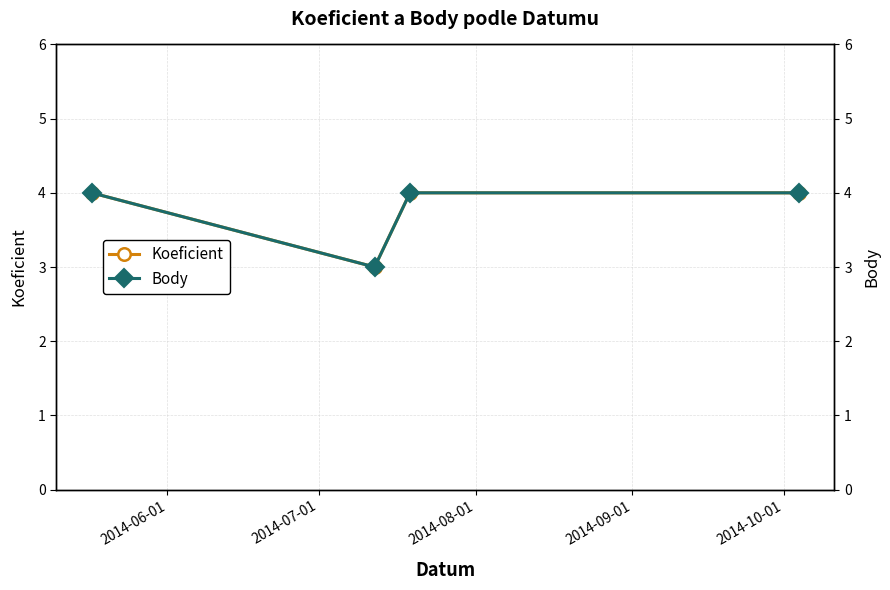

What is the average value of the Koeficient series?

4